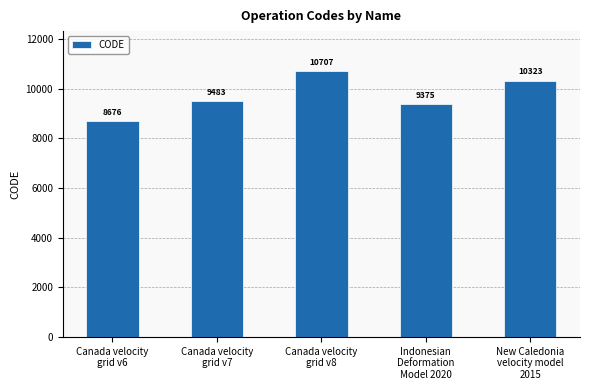

How many distinct data groups are displayed?

1